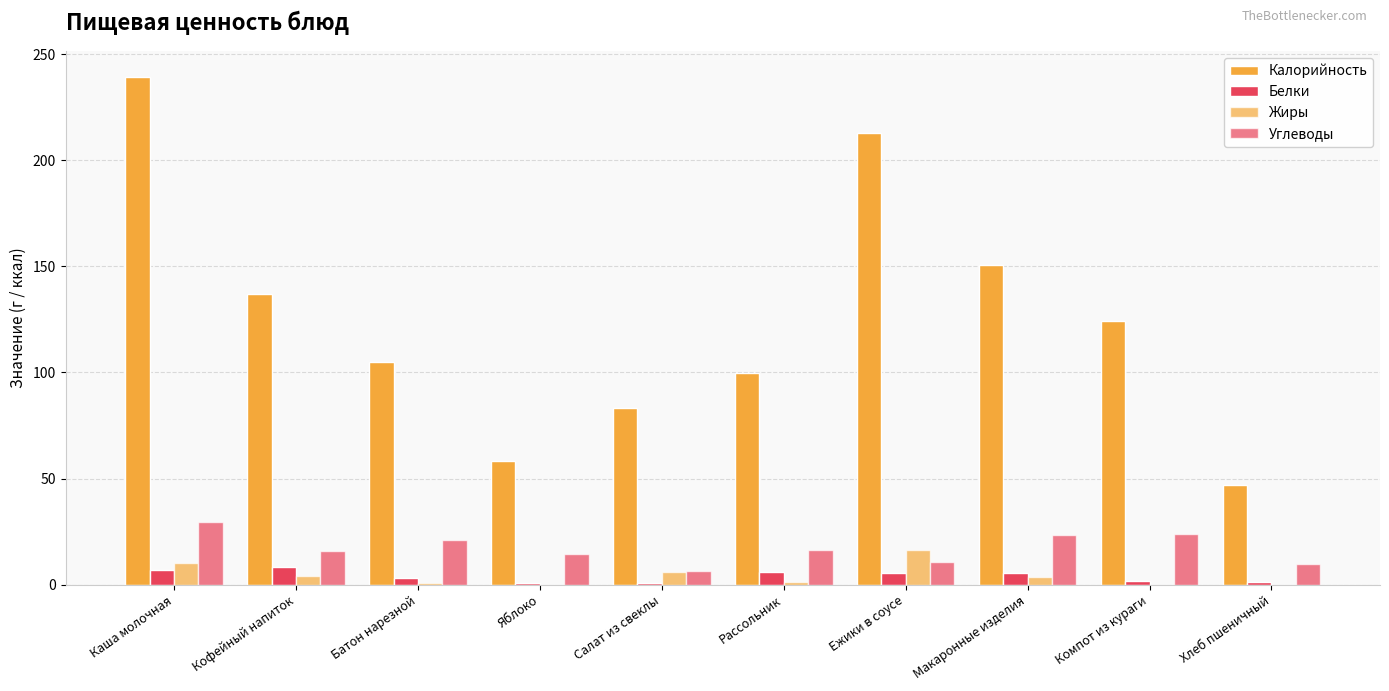

At which category is the sum across all series the highest?

Каша молочная